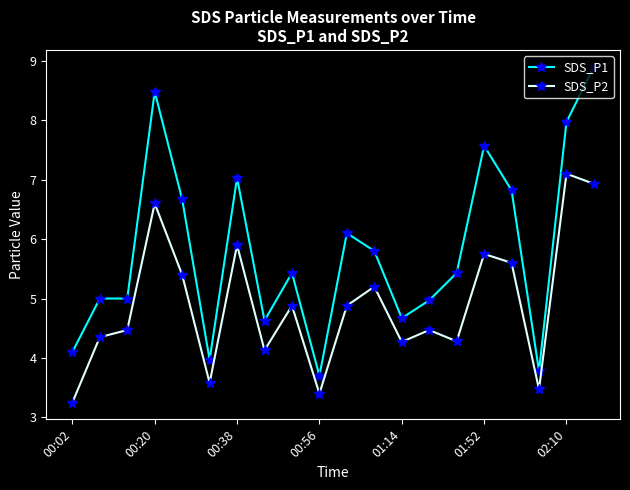

True or false: SDS_P1 has more than 0 interior local peaks.

True